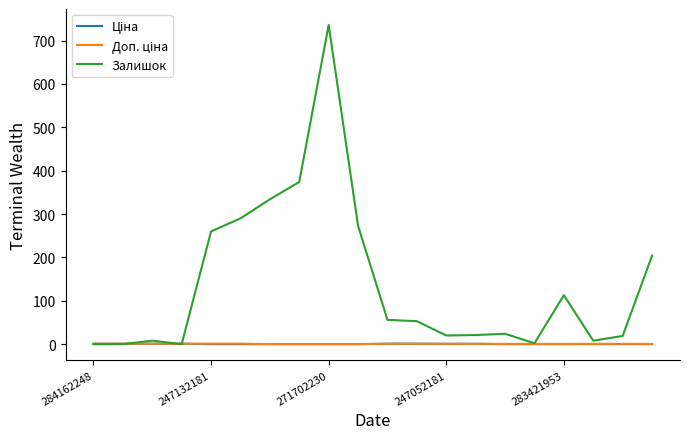

Which series has the largest range (max minus min)?

Залишок